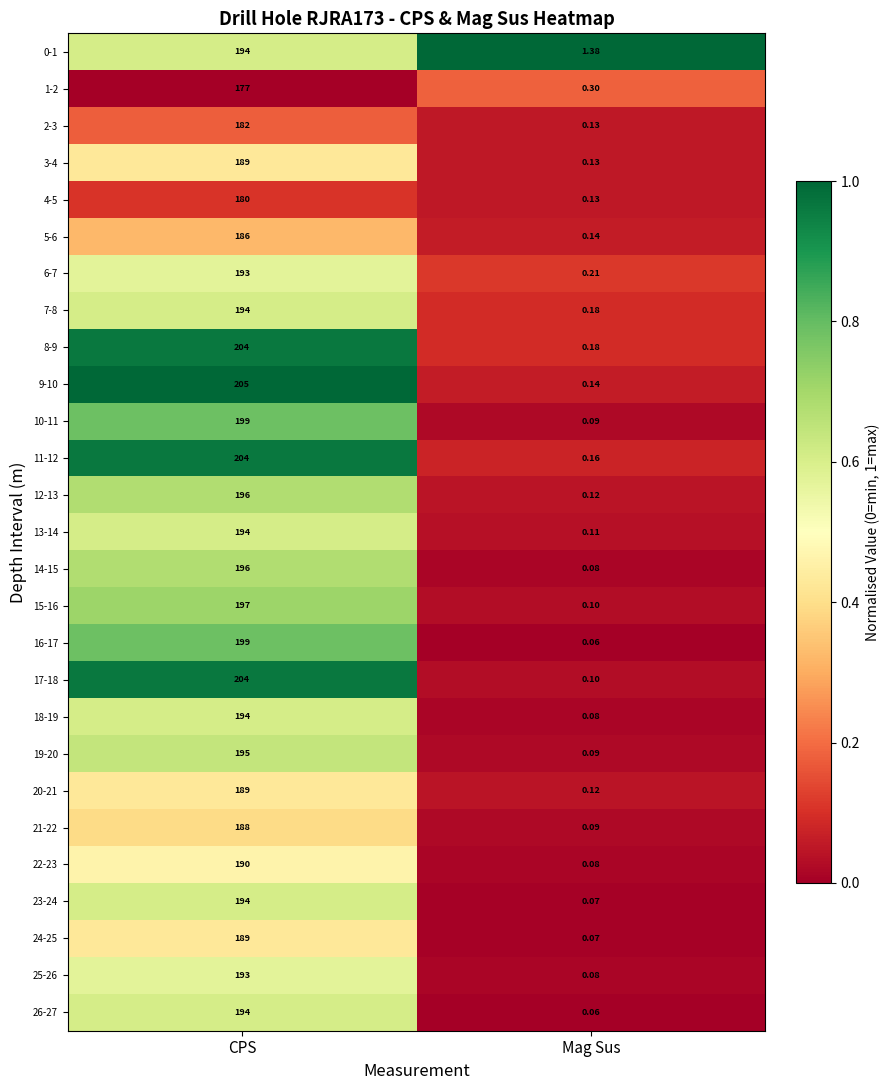

Where is 9-10 nearest to the value 102?

Mag Sus